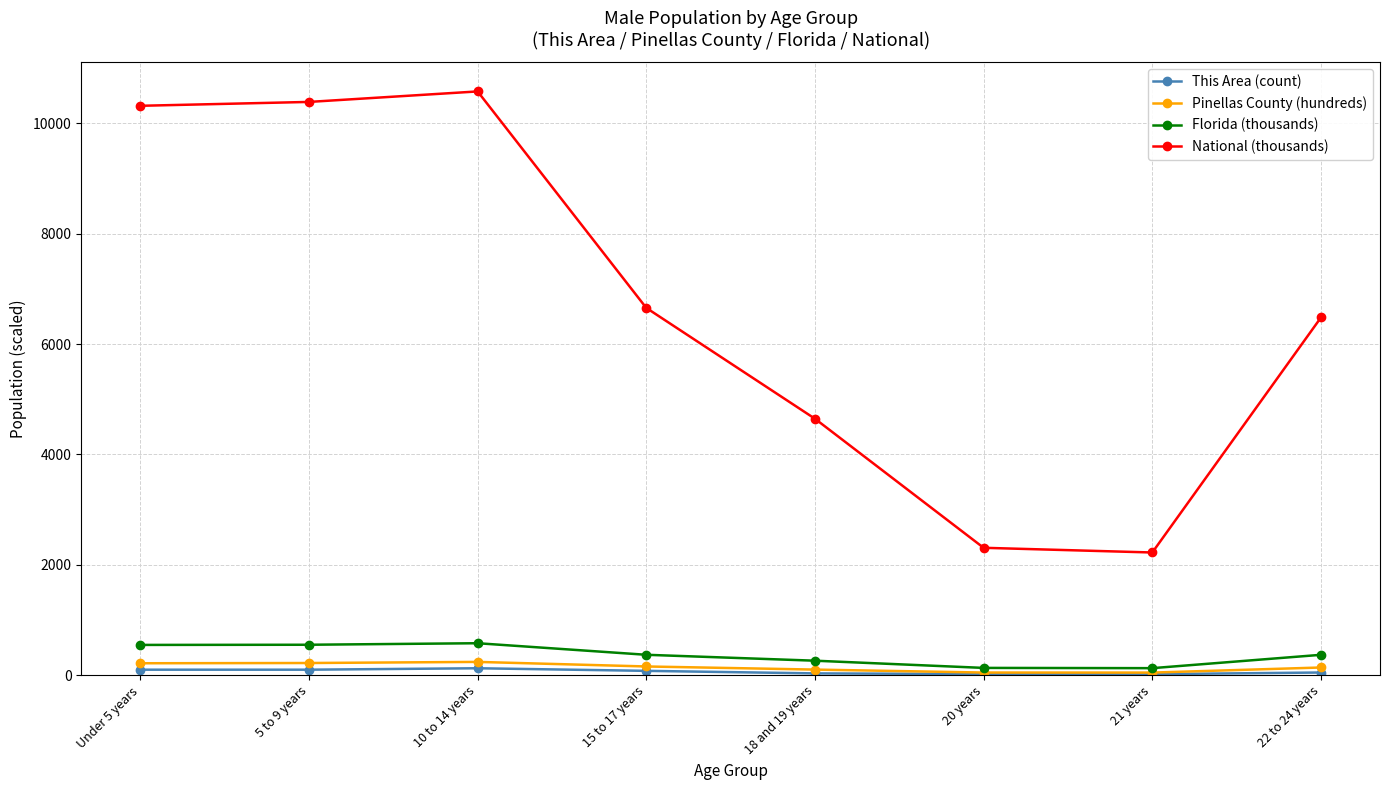

What is the difference between the second highest and minimum values in the Pinellas County (hundreds) series?

173.5